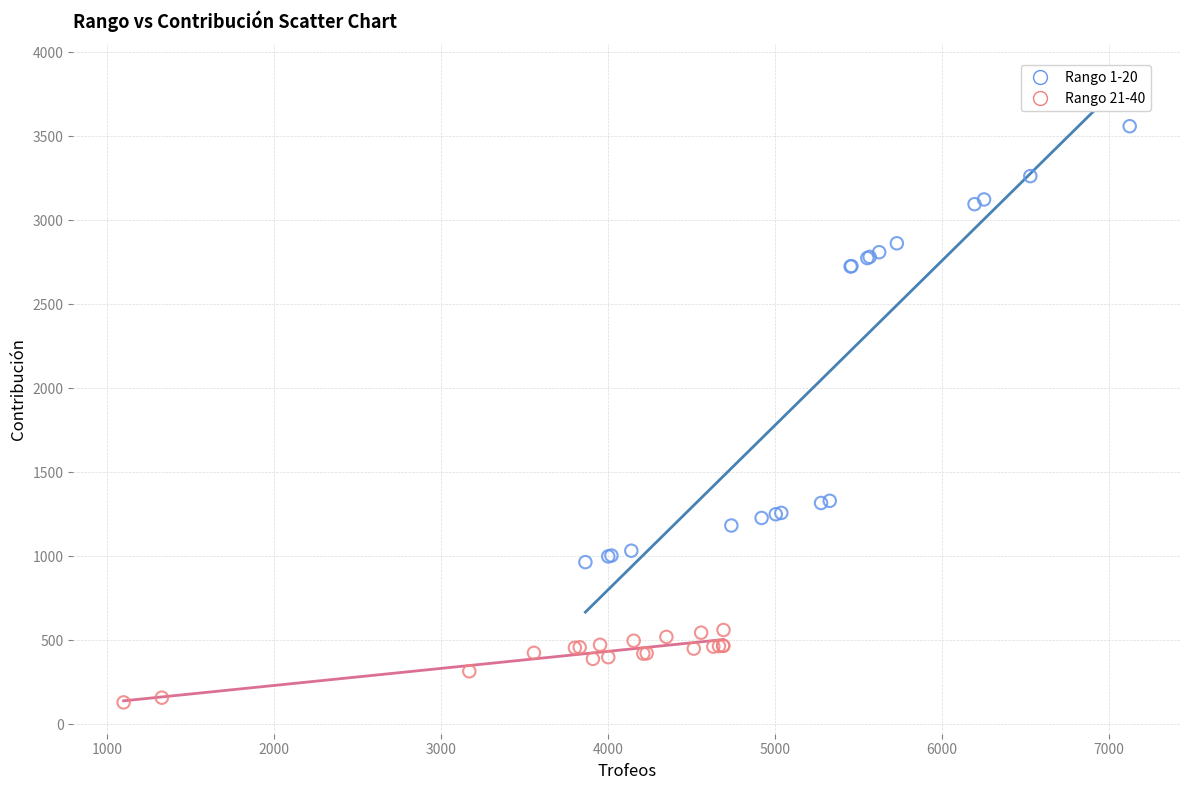

Which series reaches the minimum Y coordinate?

Rango 21-40